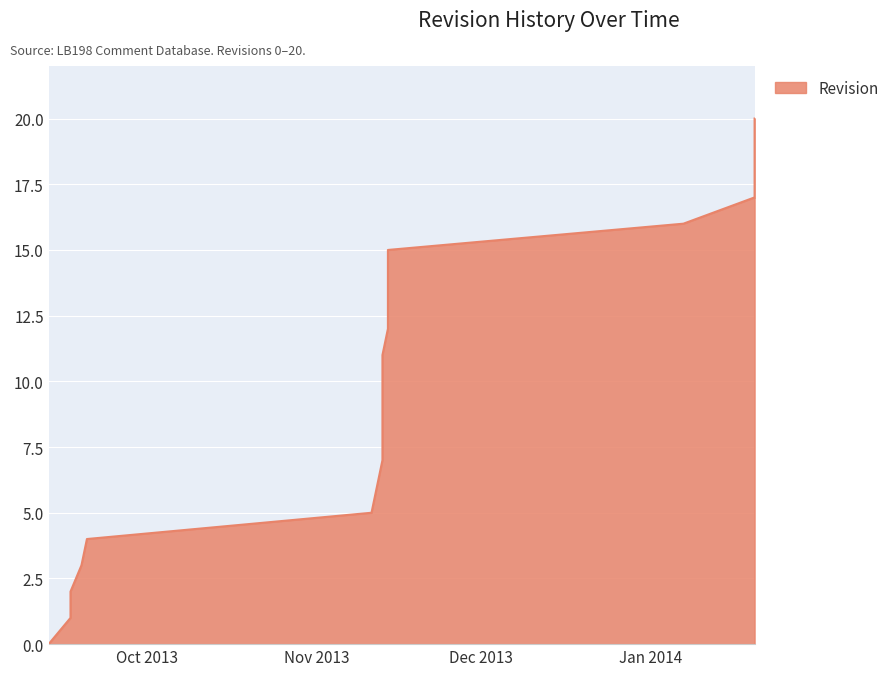

Rank the categories by value from highest to lowest.

2014-01-20, 2014-01-20, 2014-01-20, 2014-01-20, 2014-01-07, 2013-11-14, 2013-11-14, 2013-11-14, 2013-11-14, 2013-11-13, 2013-11-13, 2013-11-13, 2013-11-13, 2013-11-13, 2013-11-12, 2013-11-11, 2013-09-20, 2013-09-19, 2013-09-17, 2013-09-17, 2013-09-13